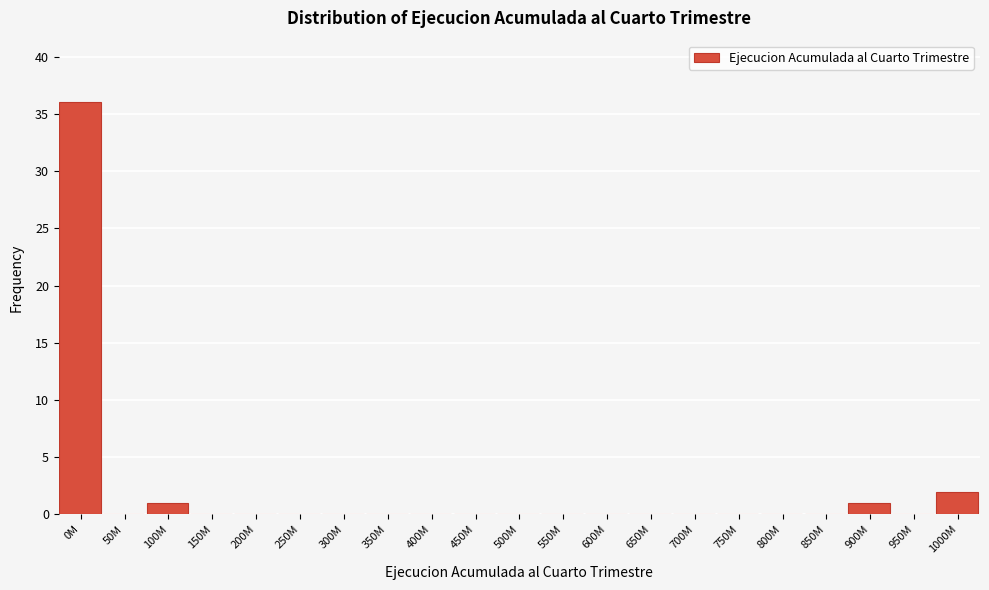

Reading right to left, list all the values displayed in this chart.

1000M=2	950M=0	900M=1	850M=0	800M=0	750M=0	700M=0	650M=0	600M=0	550M=0	500M=0	450M=0	400M=0	350M=0	300M=0	250M=0	200M=0	150M=0	100M=1	50M=0	0M=36